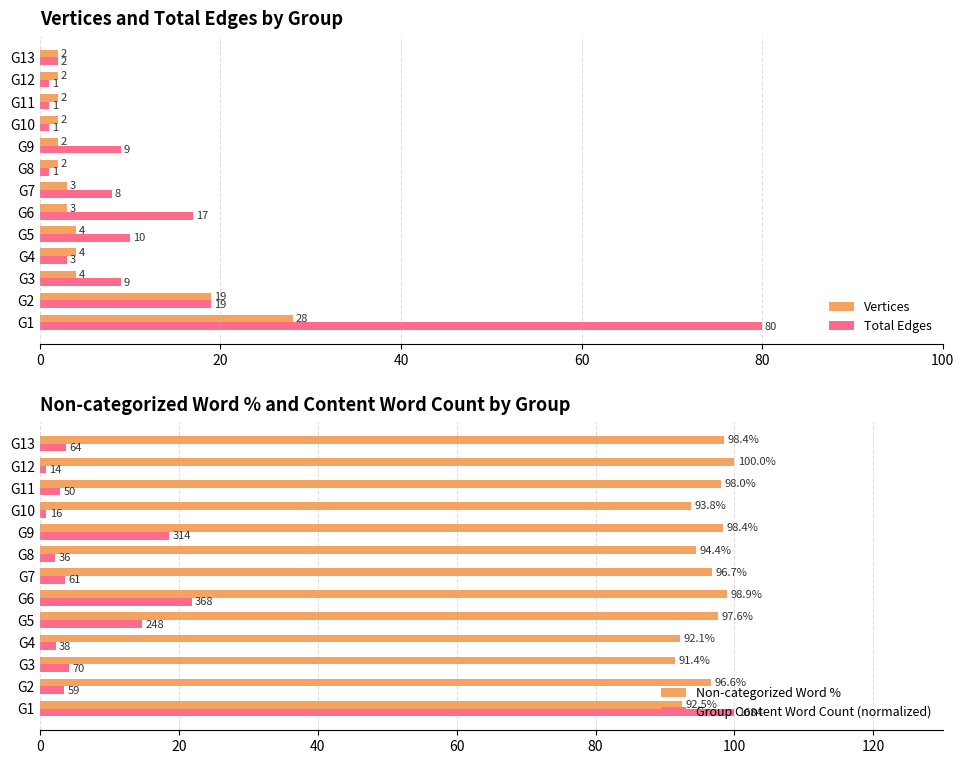

What are all the series names shown in the legend?

Vertices, Total Edges, Non-categorized Word %, Group Content Word Count (normalized)